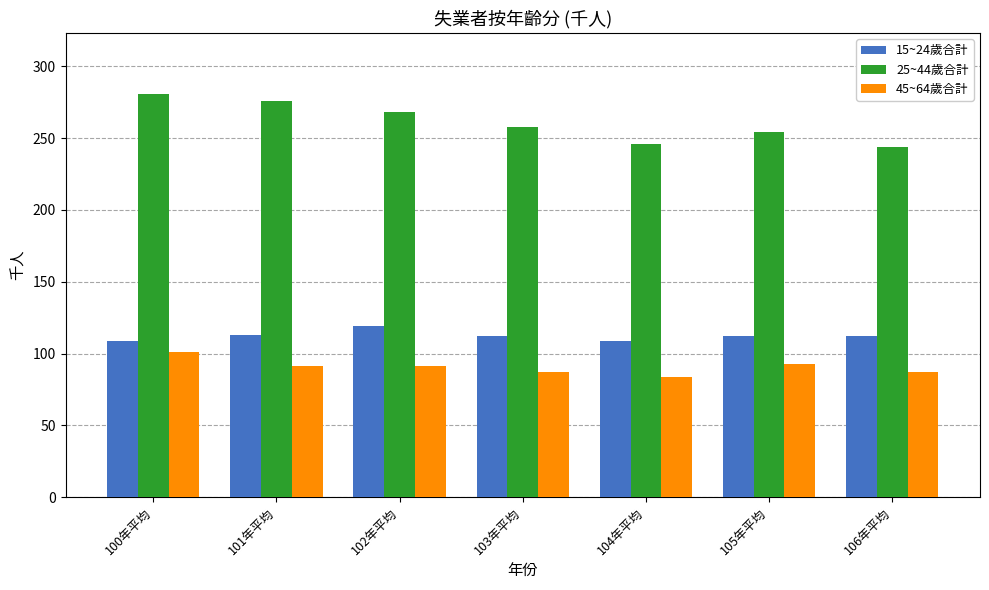

What is the difference between the second highest and second lowest values in the 15~24歲合計 series?

4